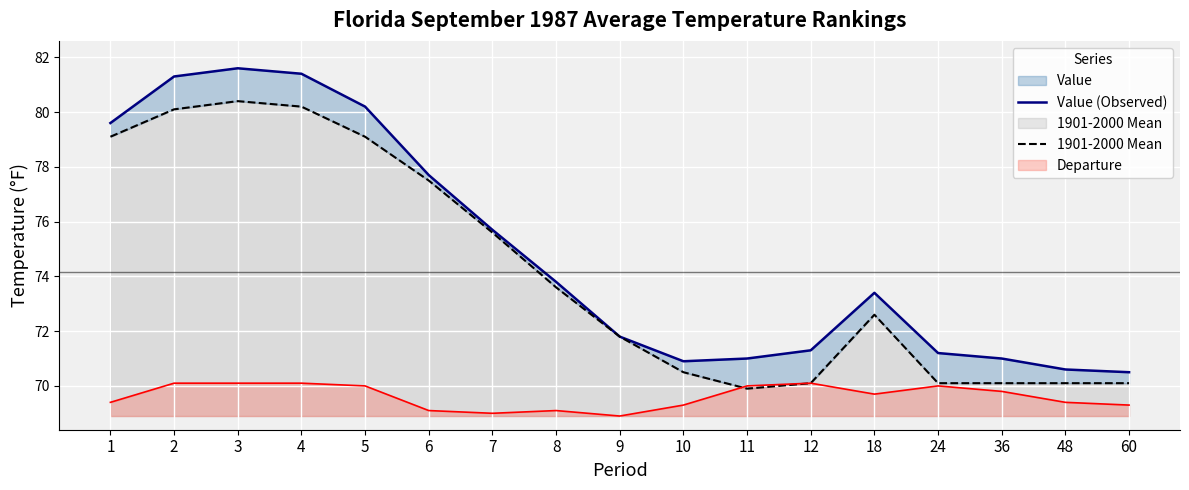

What value does the 1901-2000 Mean series have at 12?

70.1